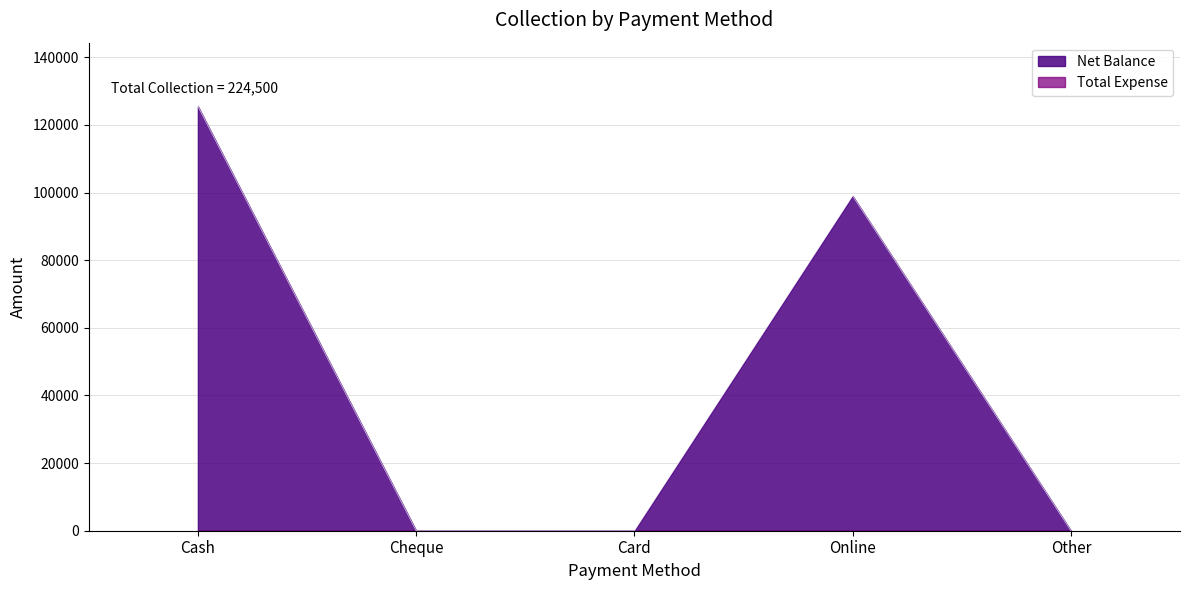

The chart shows a value of 0 at Card. True or false?

True